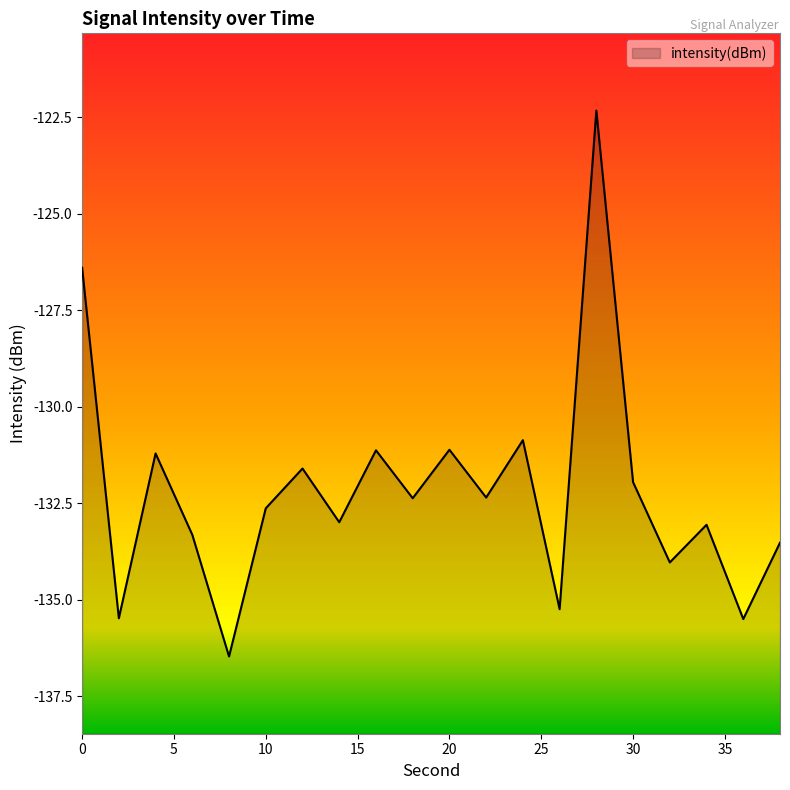

The value at 24 is -209.6. True or false?

False